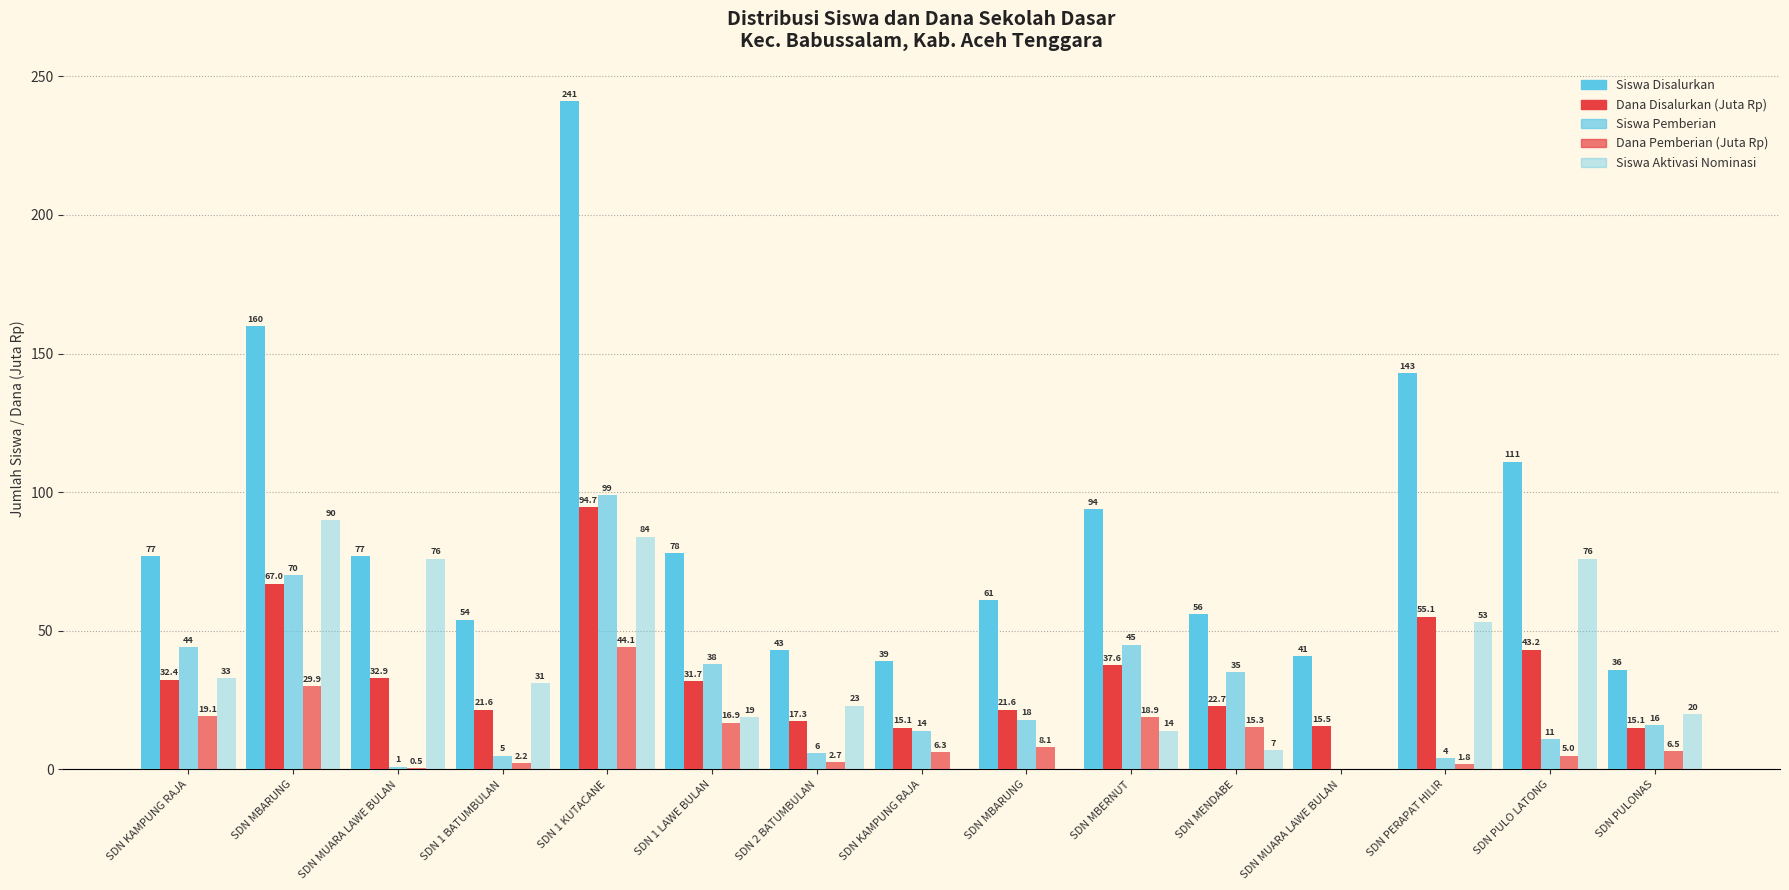

What is the maximum value shown in the chart?

241.0